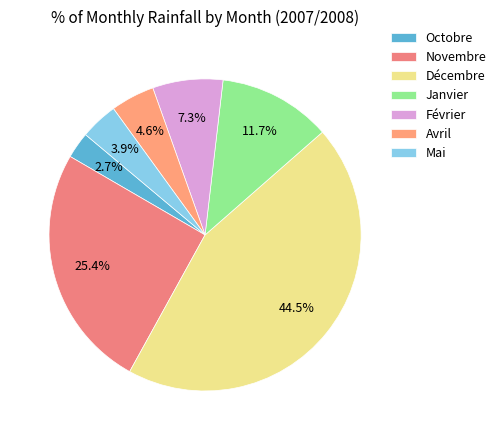

Is the sum of Octobre and Janvier greater than half?

No